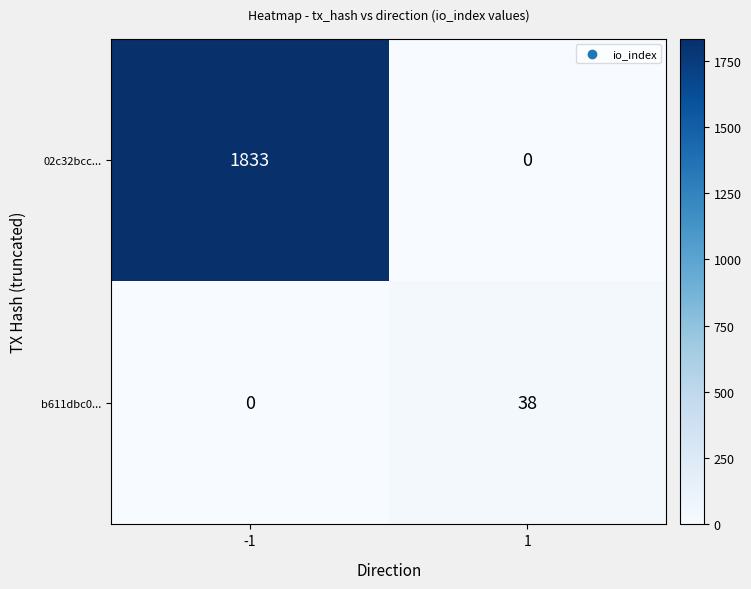

Is it true that 02c32bcc... equals 0 at 1?

True